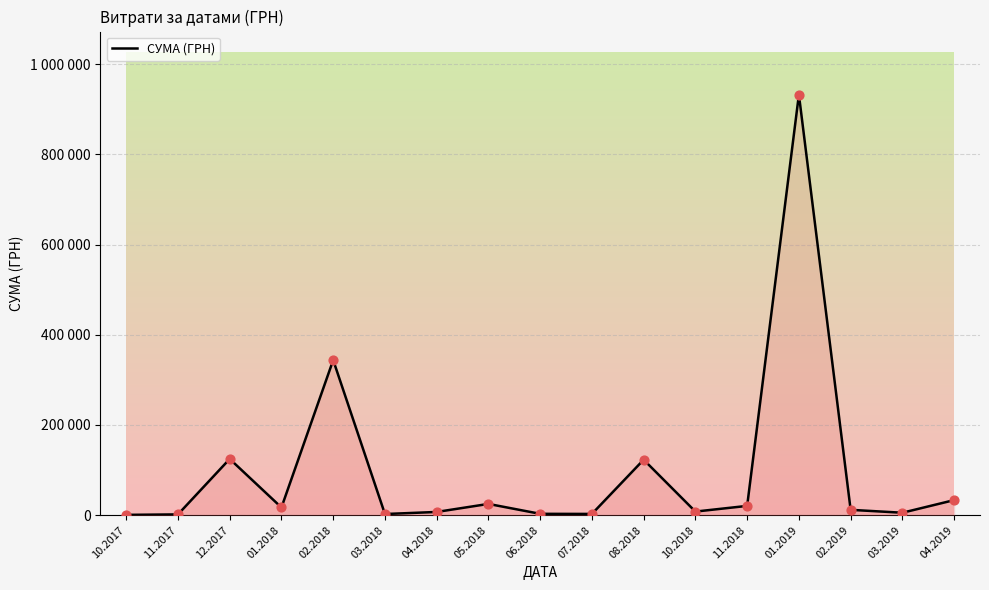

Between 11.2018 and 02.2019, which is larger?

11.2018